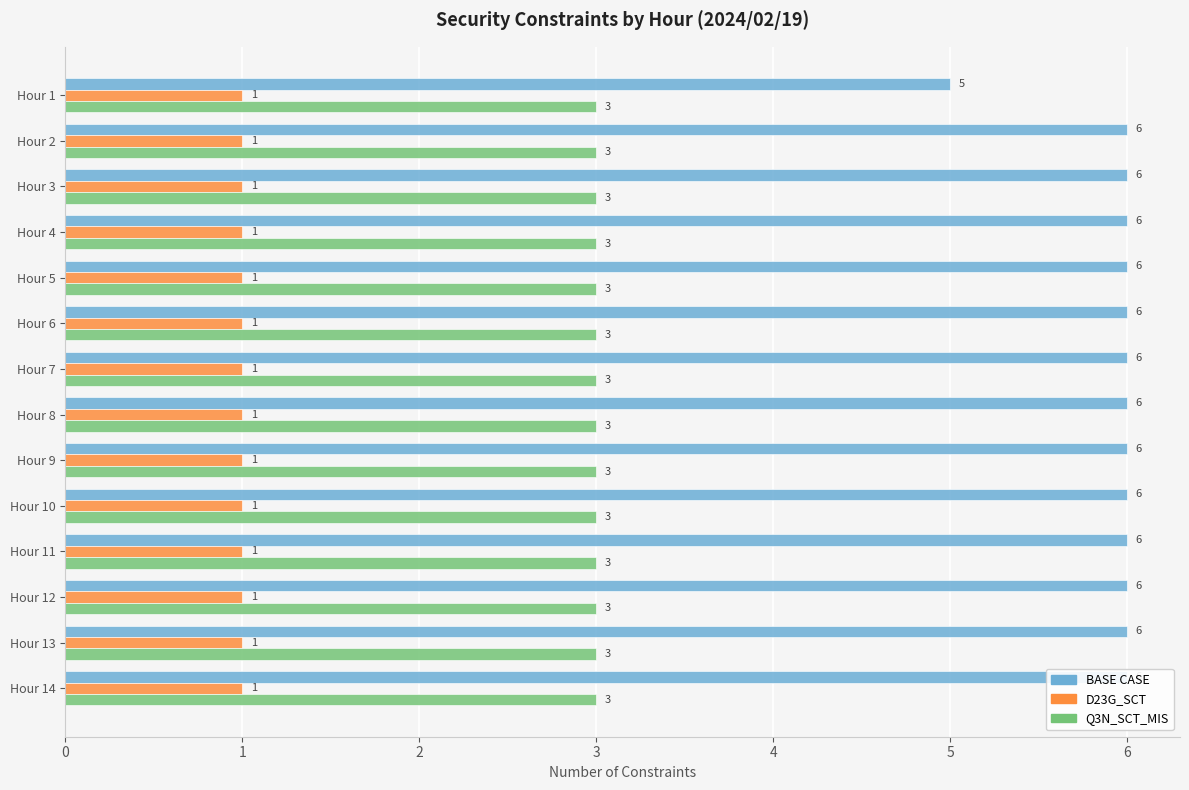

Reading left to right, list all the values displayed in this chart.

BASE CASE: 5.0	6.0	6.0	6.0	6.0	6.0	6.0	6.0	6.0	6.0	6.0	6.0	6.0	6.0
D23G_SCT: 0.2	0.2	0.2	0.2	0.2	0.2	0.2	0.2	0.2	0.2	0.2	0.2	0.2	0.2
Q3N_SCT_MIS: 0.2	0.2	0.2	0.2	0.2	0.2	0.2	0.2	0.2	0.2	0.2	0.2	0.2	0.2